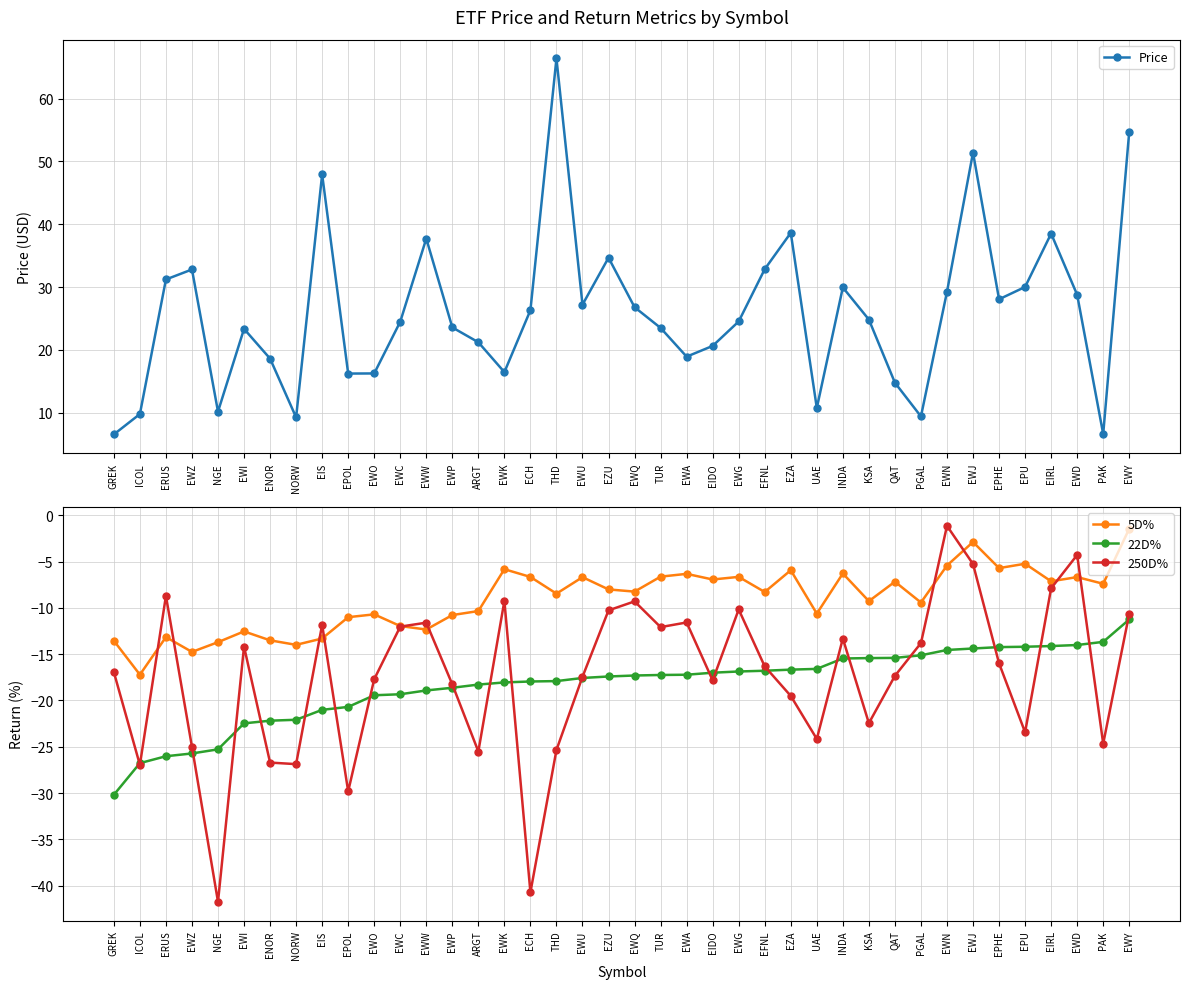

What is the difference between the maximum and minimum values in the 22D% series?

18.9